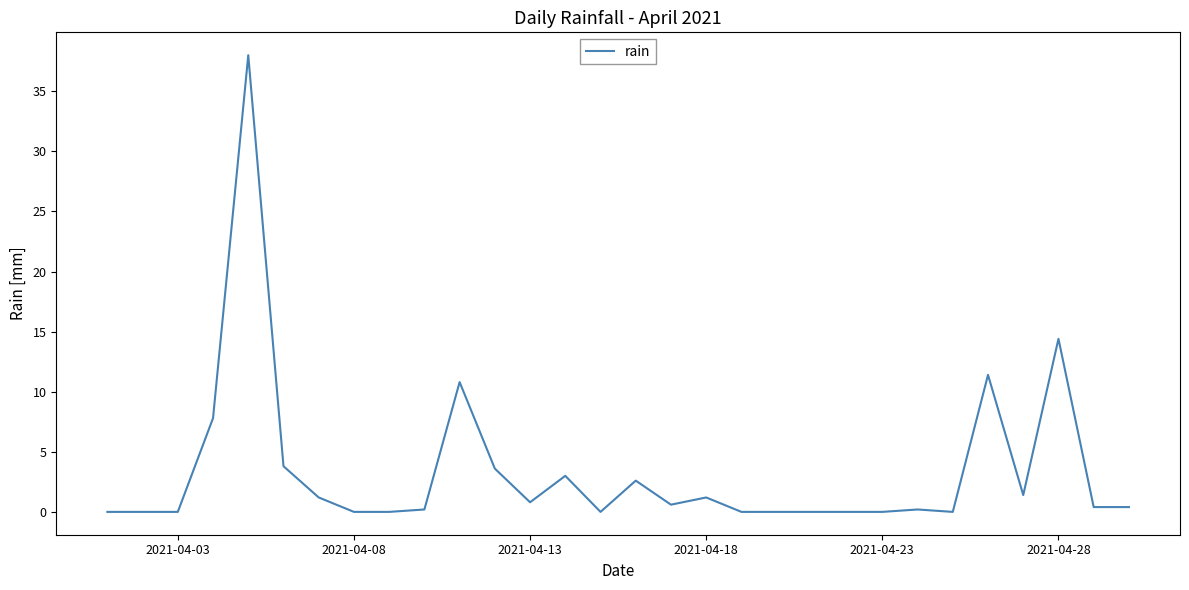

What is the difference between the maximum and minimum values?

38.0